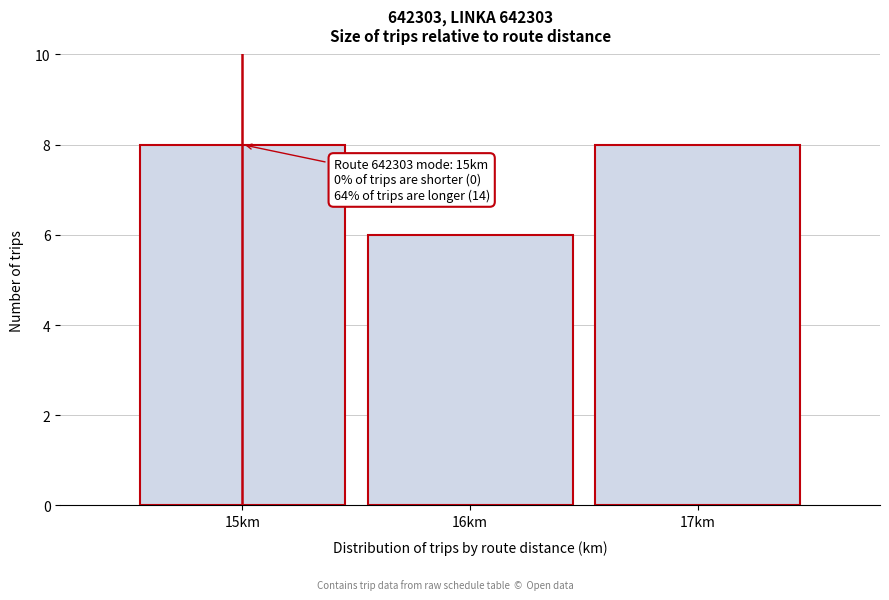

Reading left to right, transcribe all the data shown in this chart.

15km=8	16km=6	17km=8